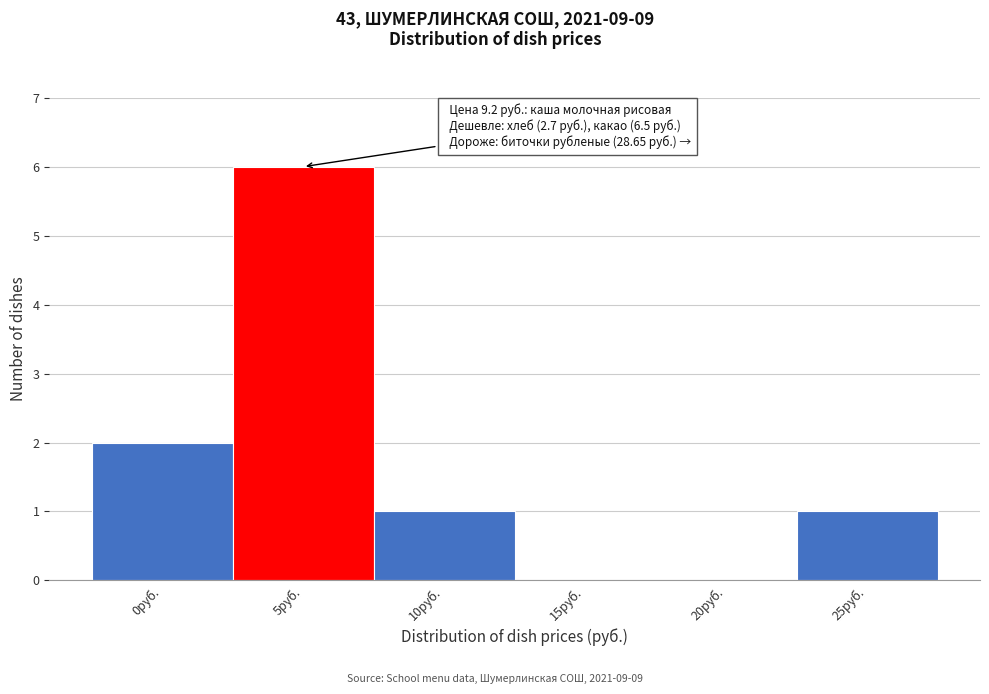

Reading left to right, extract all data points from this chart.

0руб.=2	5руб.=6	10руб.=1	15руб.=0	20руб.=0	25руб.=1